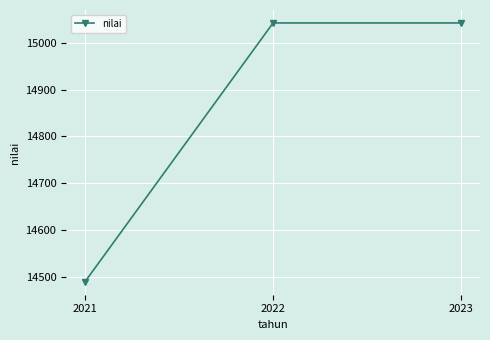

What is the maximum value shown in the chart?

15043